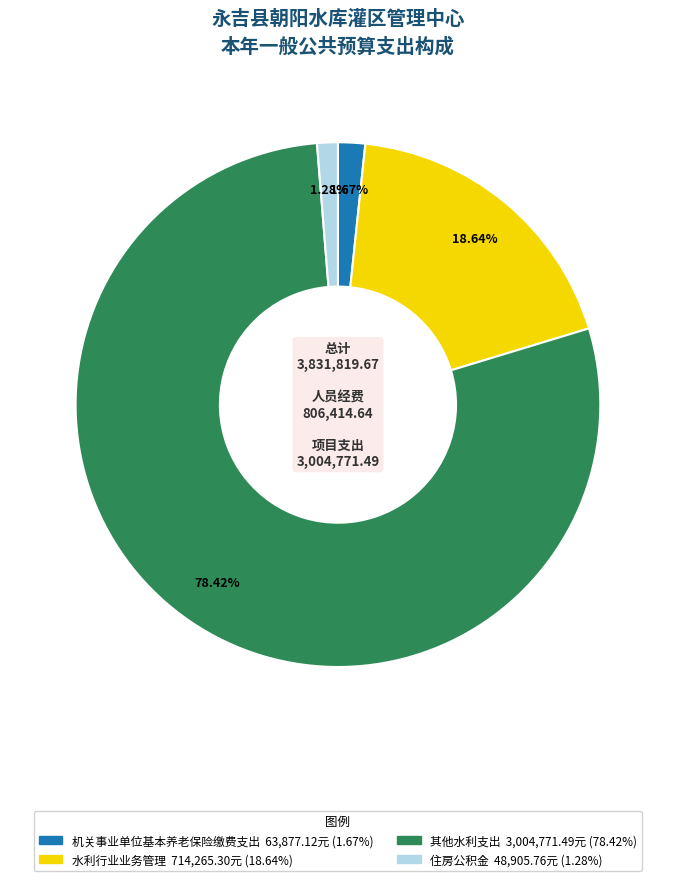

Is there a majority slice in this chart?

Yes